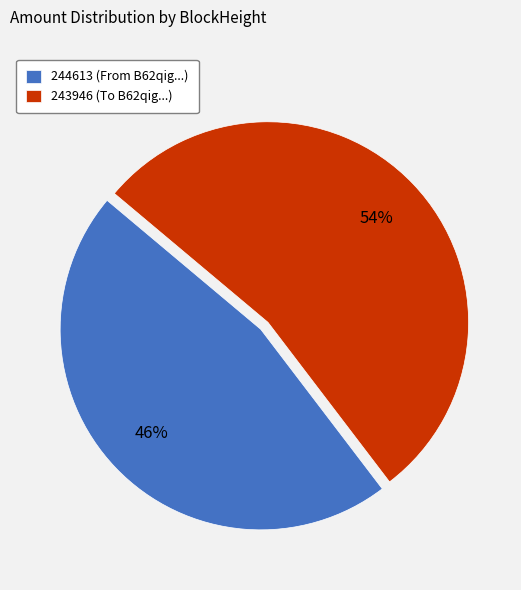

How many slices are in this pie chart?

2